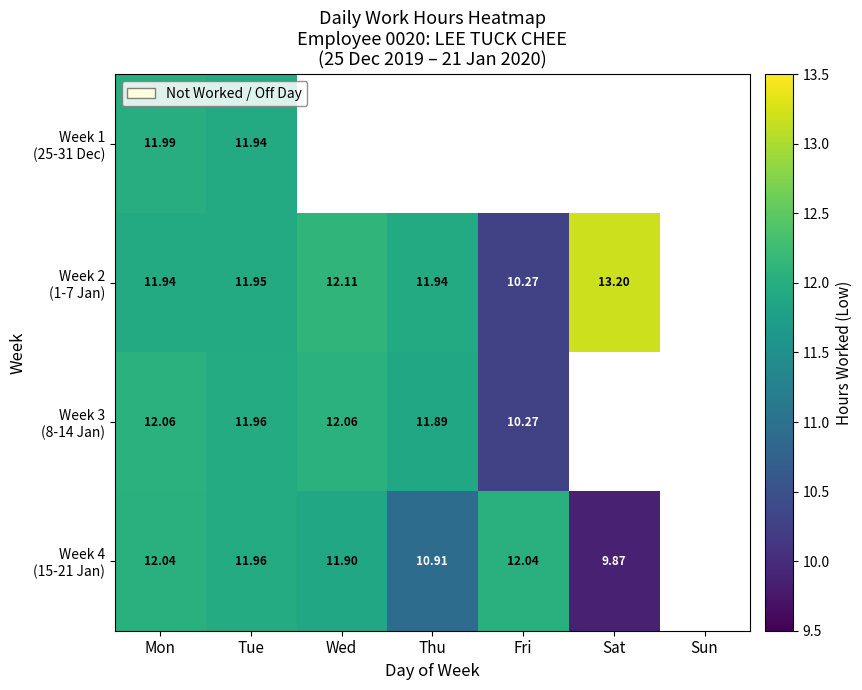

At Mon, list the series in order from largest to smallest.

Week 3 (8-14 Jan), Week 4 (15-21 Jan), Week 1 (25-31 Dec), Week 2 (1-7 Jan)